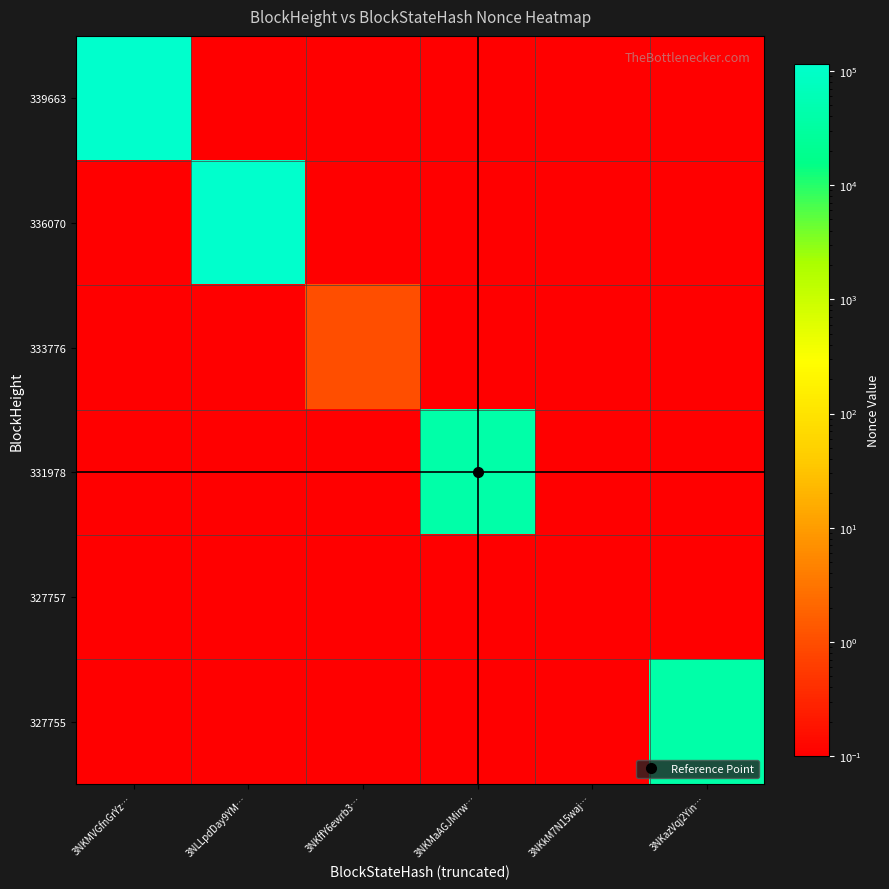

How many series are shown in this chart?

6